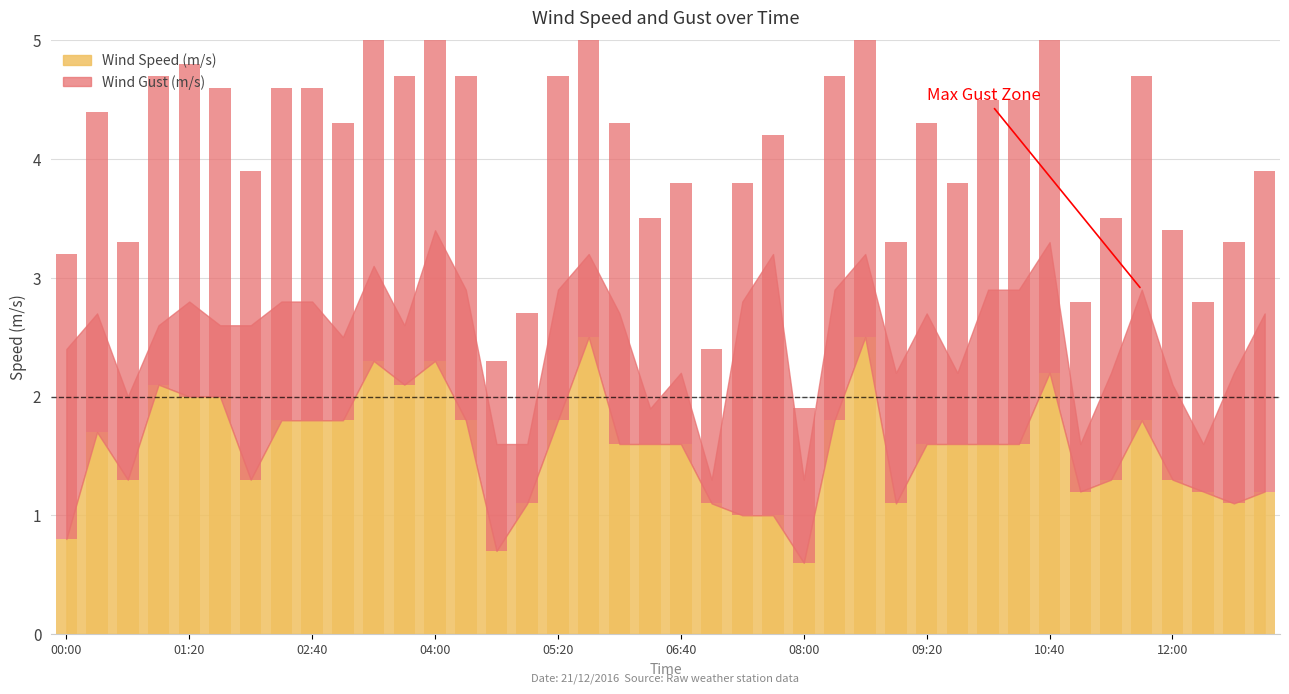

List the series in order of their overall mean, lowest first.

Wind Speed (m/s), Wind Gust (m/s)